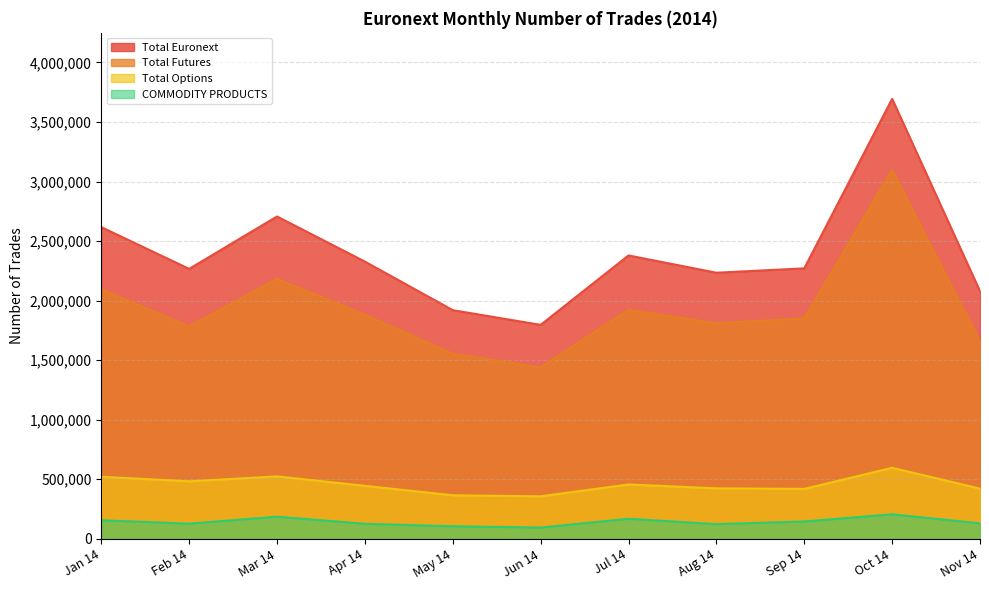

What is the sum of the Total Options values at Aug 14 and Jan 14?

944888